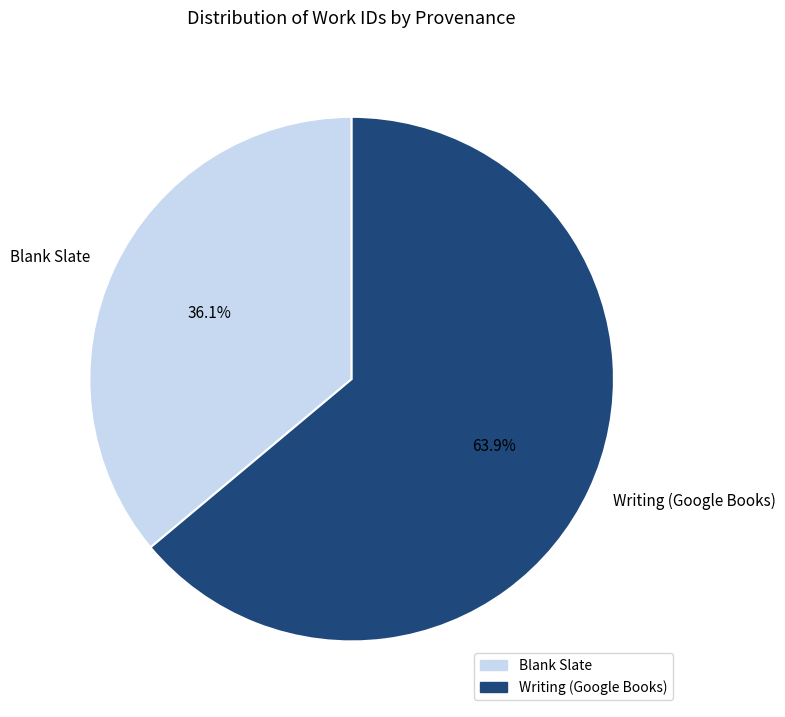

Is it true that Writing (Google Books) is 64% of the pie?

True